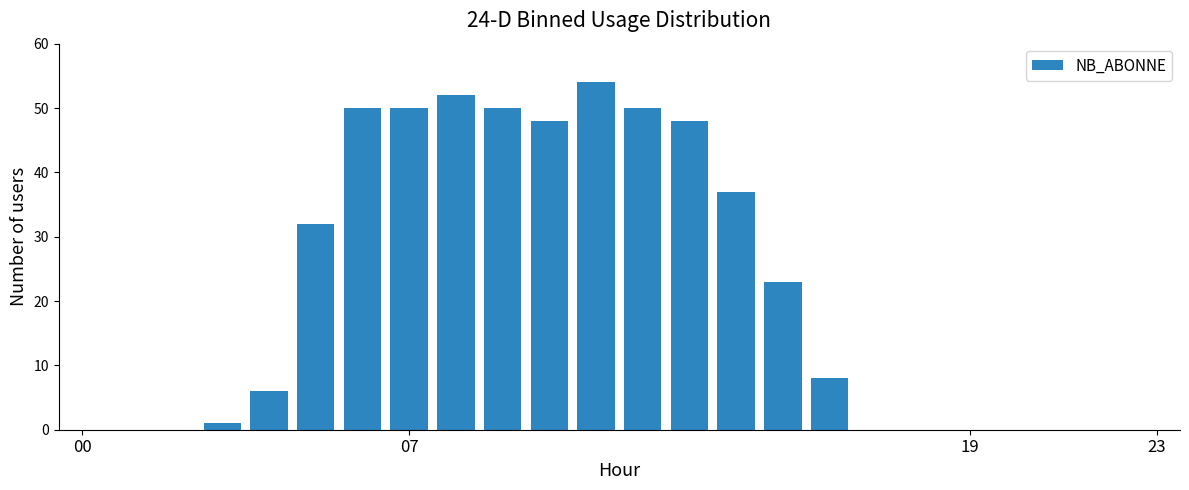

What is the maximum value shown in the chart?

54